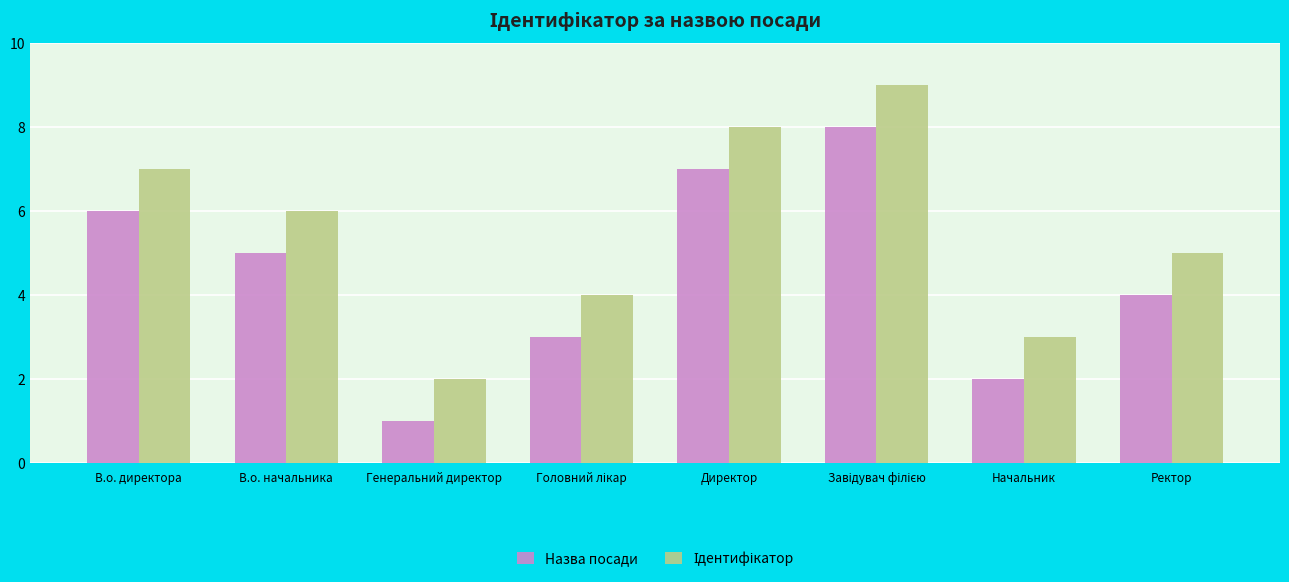

What is the difference between the maximum and minimum values in the Назва посади series?

7